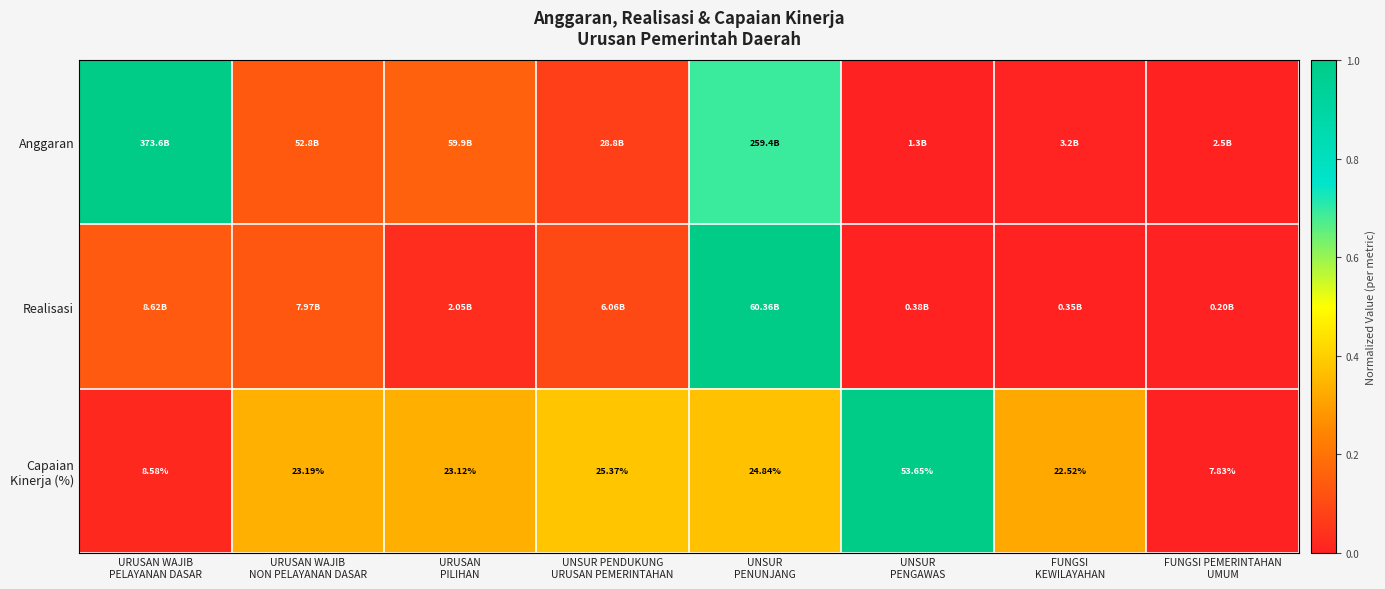

What is the difference between the second highest and second lowest values in the Realisasi series?

0.1